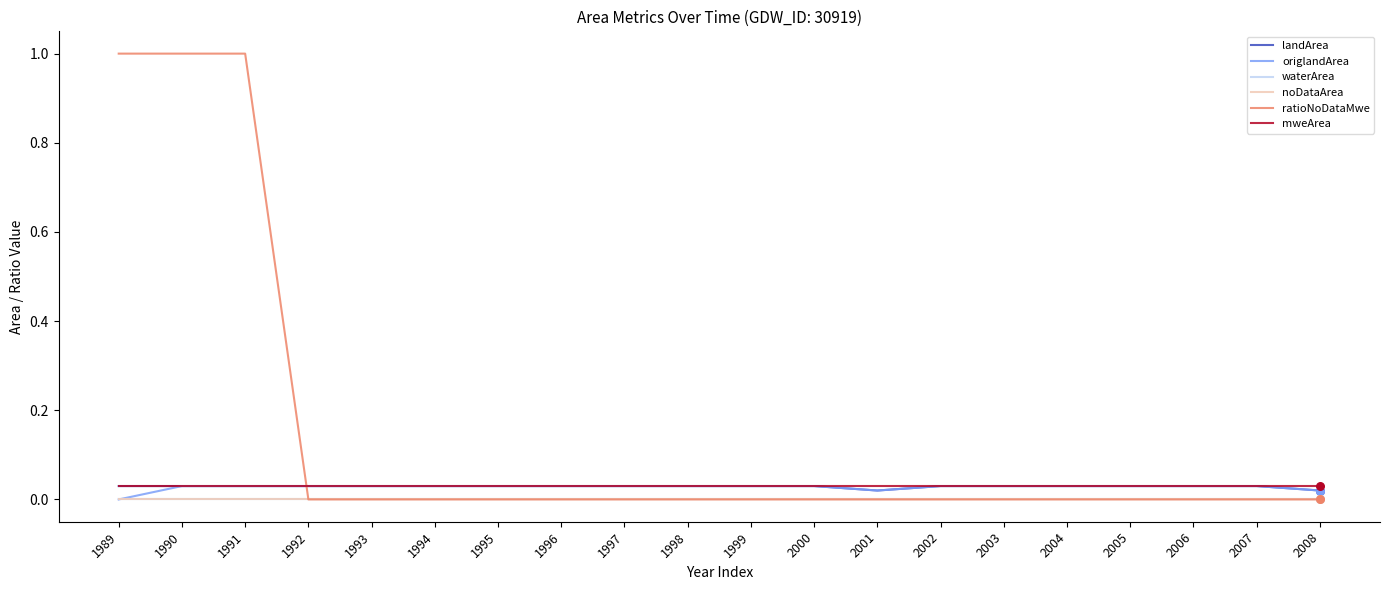

Does the chart have visible grid lines?

No